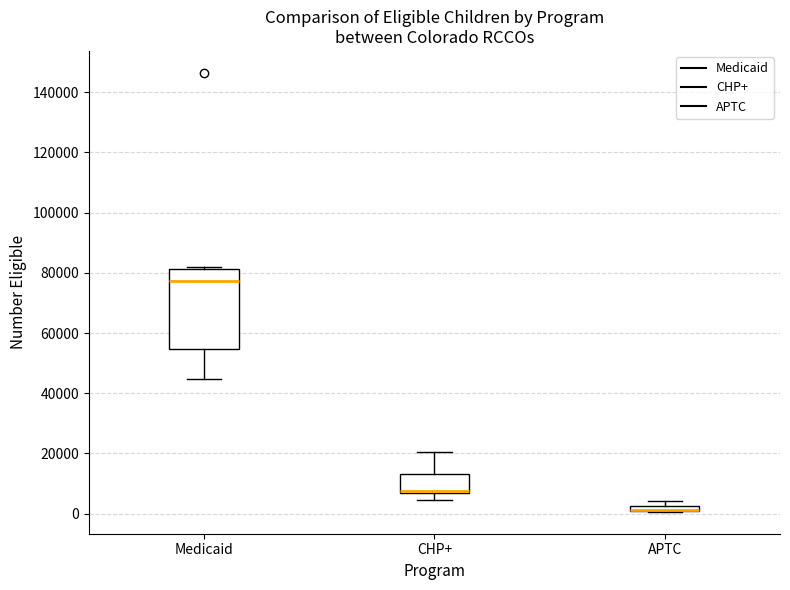

Comparing the boxes themselves (not the whiskers), which one is the tallest?

Medicaid